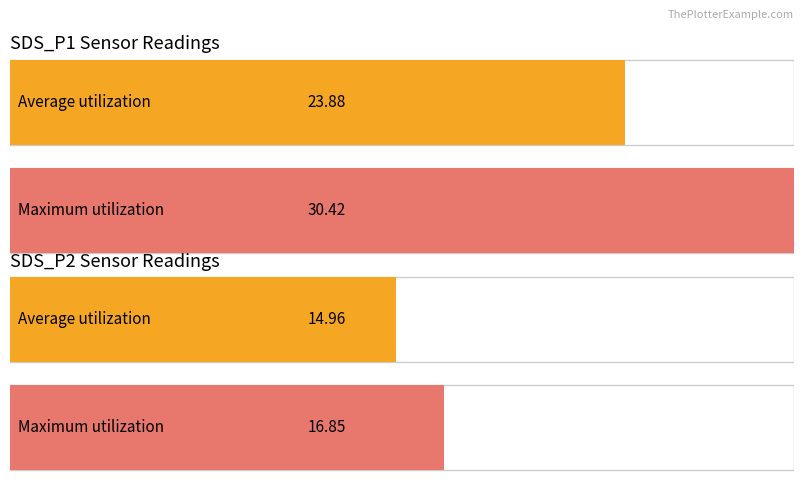

Is it true that Maximum utilization equals 5.0 at 19?

False